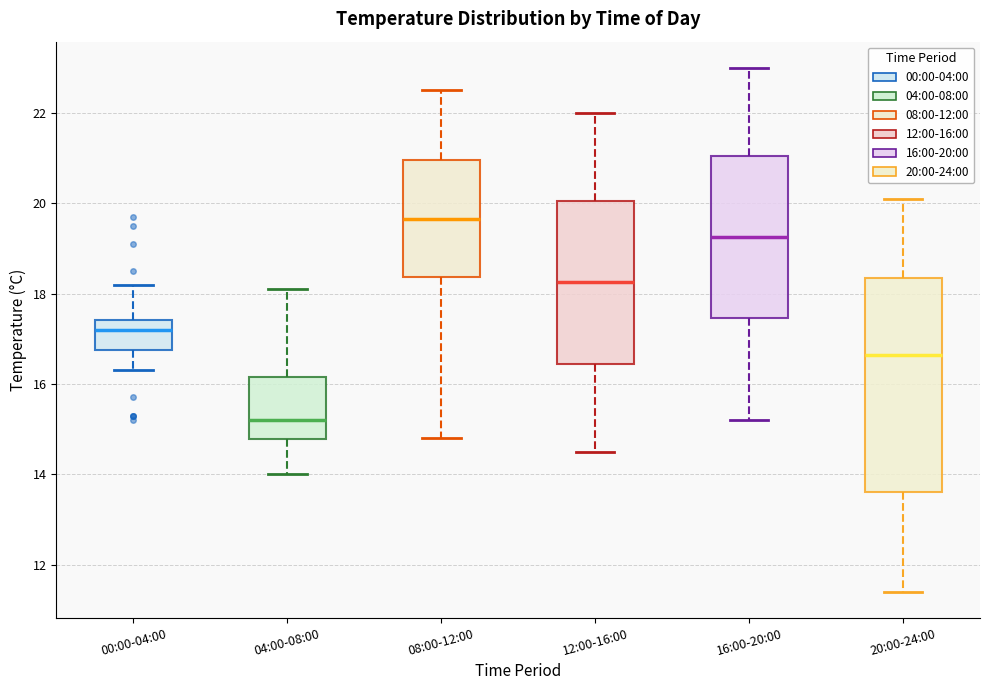

Comparing the boxes themselves (not the whiskers), which one is the tallest?

20:00-24:00